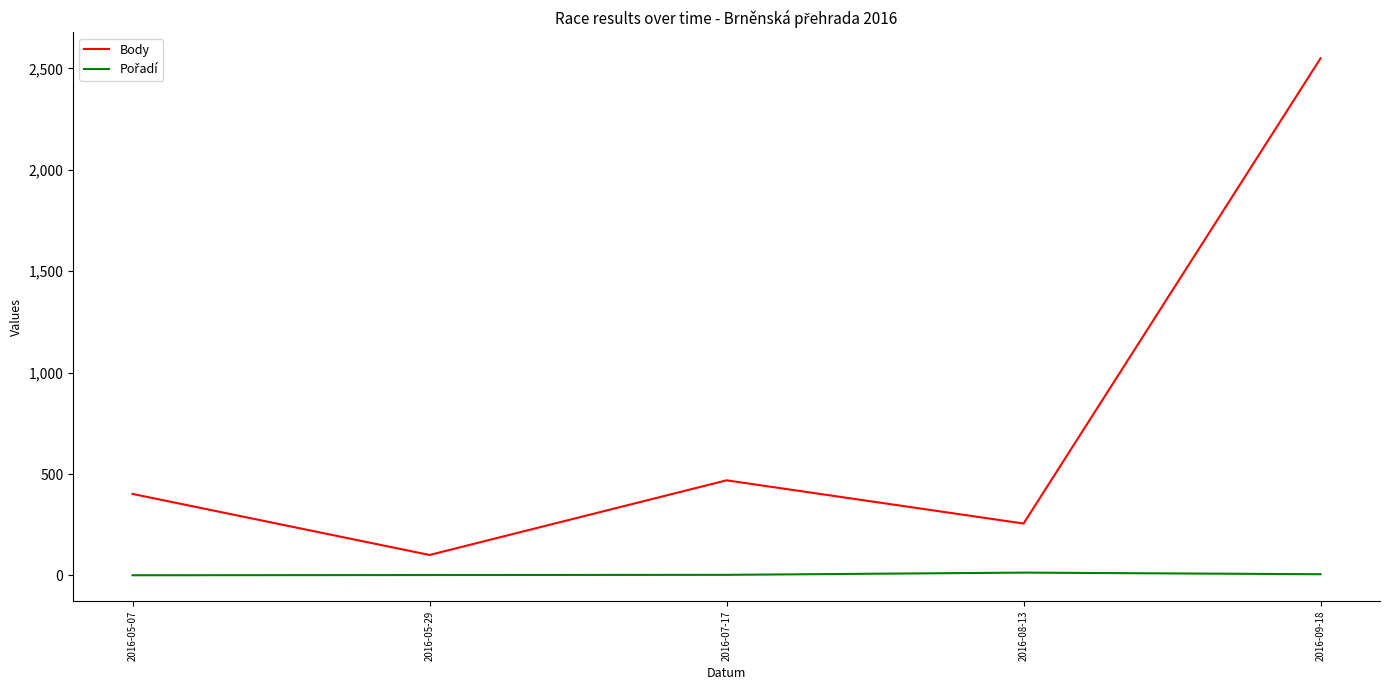

Rank the categories by Body value from highest to lowest.

2016-09-18, 2016-07-17, 2016-05-07, 2016-08-13, 2016-05-29